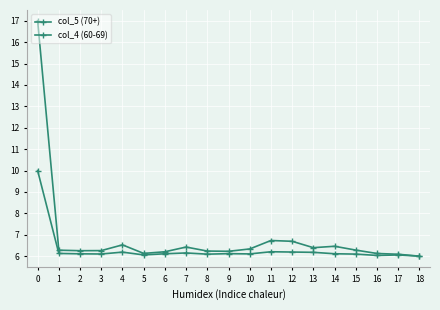

At which category does col_5 (70+) reach its first local valley?

2